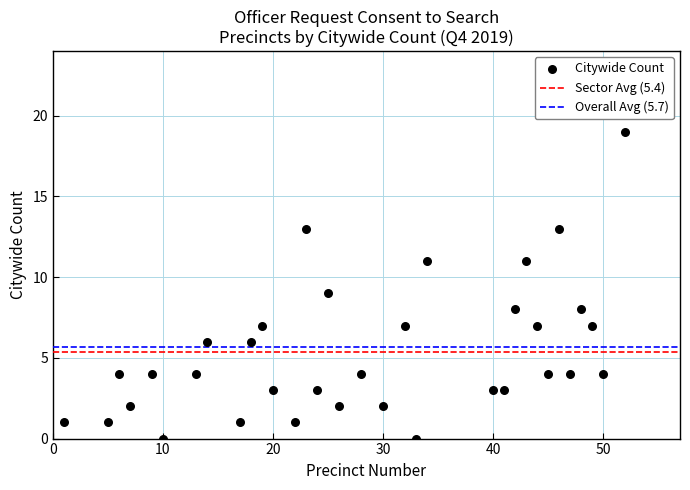

What is the range of X values (max minus min)?

51